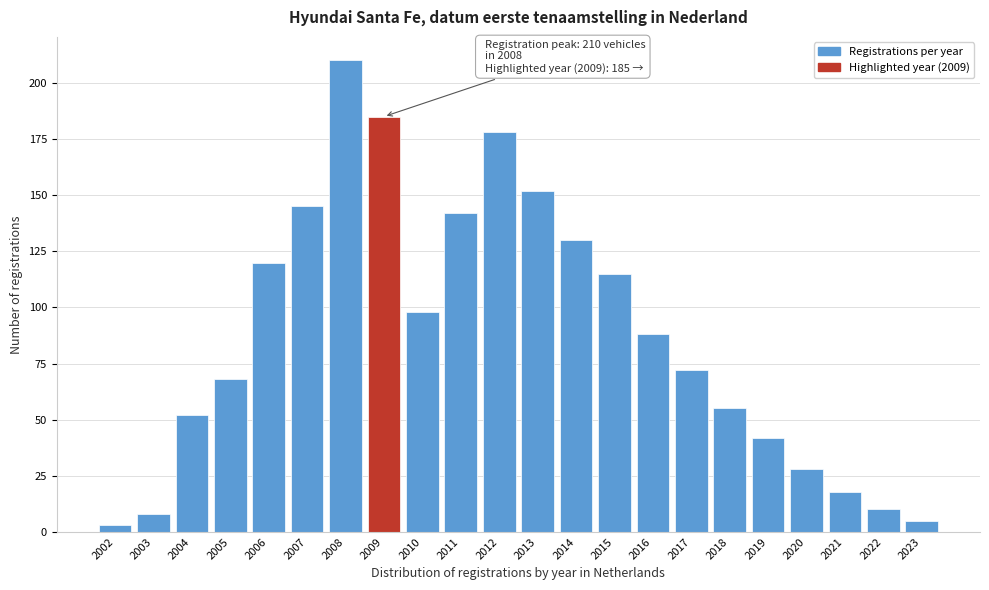

Reading left to right, what are all the values shown in this chart?

2002=3	2003=8	2004=52	2005=68	2006=120	2007=145	2008=210	2009=185	2010=98	2011=142	2012=178	2013=152	2014=130	2015=115	2016=88	2017=72	2018=55	2019=42	2020=28	2021=18	2022=10	2023=5